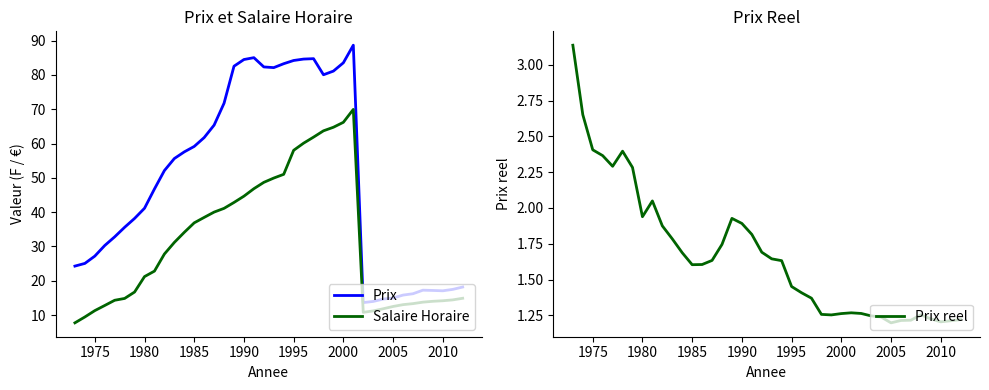

Which series has the largest total across all categories?

Prix